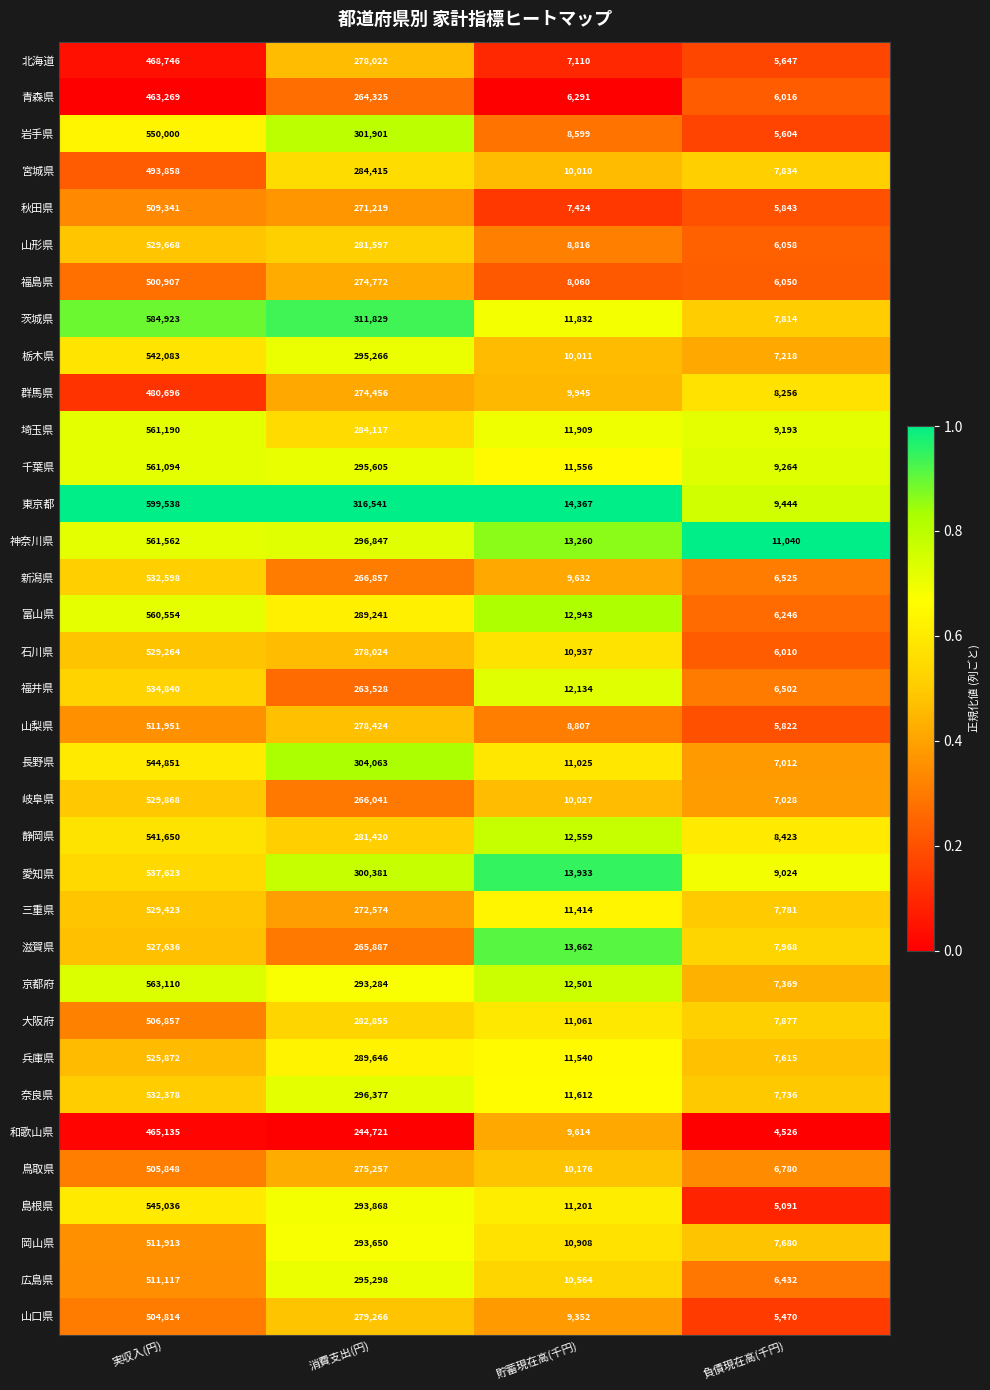

True or false: 滋賀県 has a value of 13662 at 貯蓄現在高(千円).

True